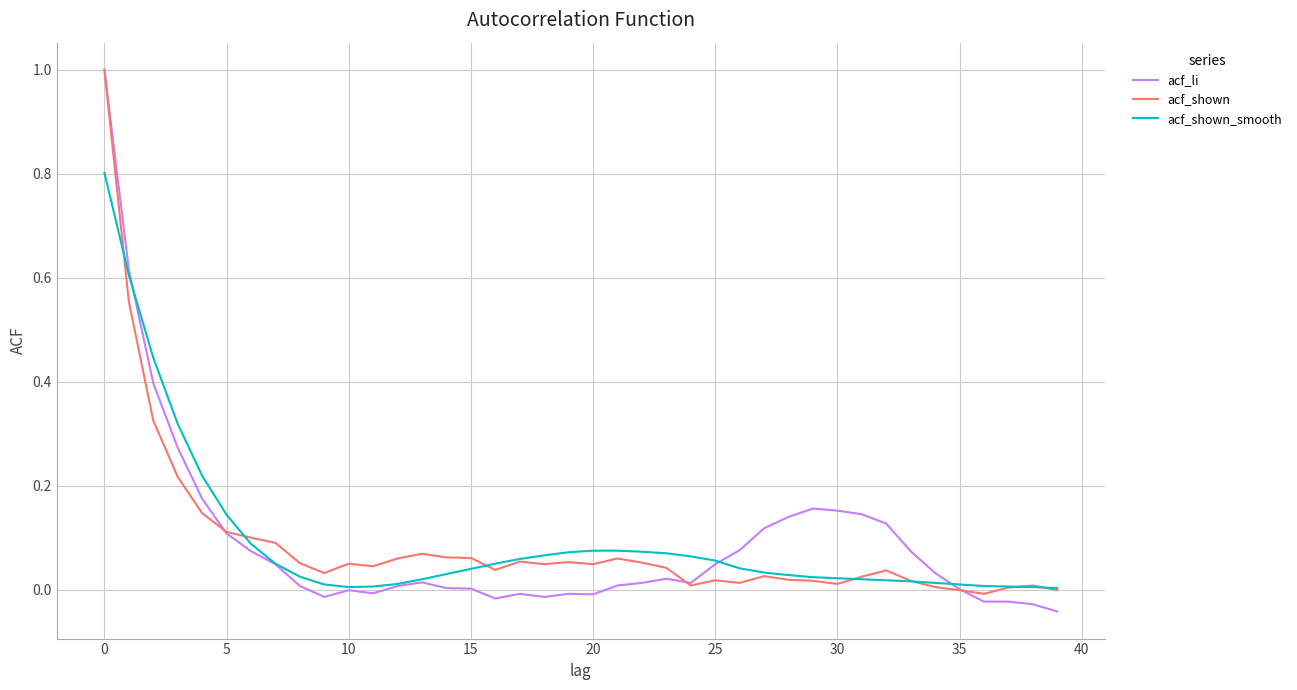

What is the difference between the maximum and minimum values in the acf_shown series?

1.0